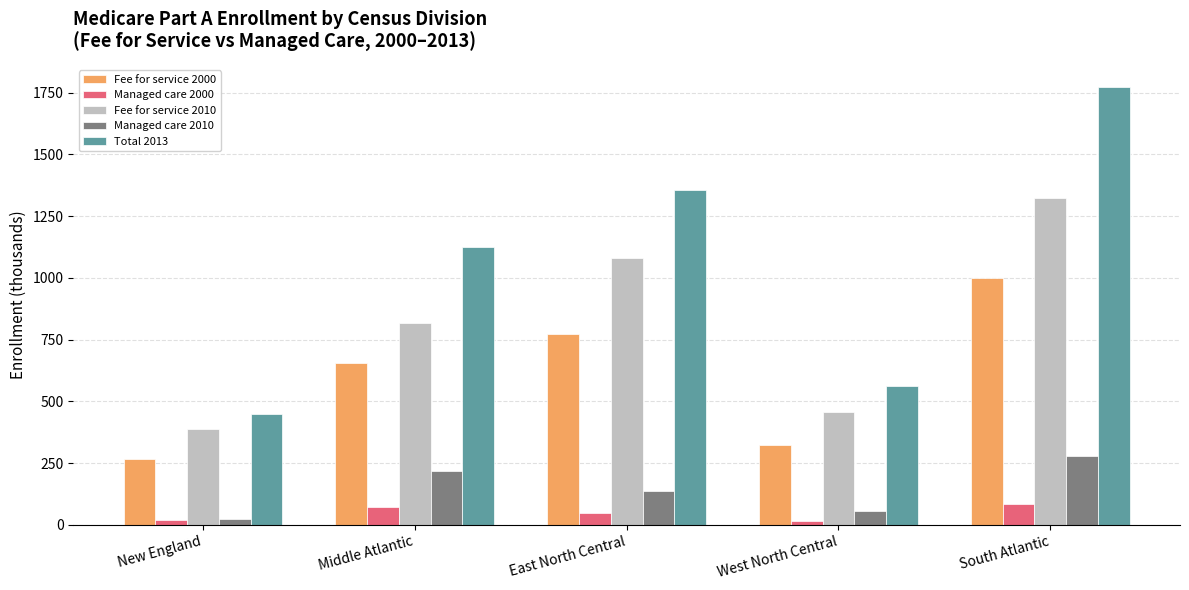

What is the lowest value of the Managed care 2010 series?

25